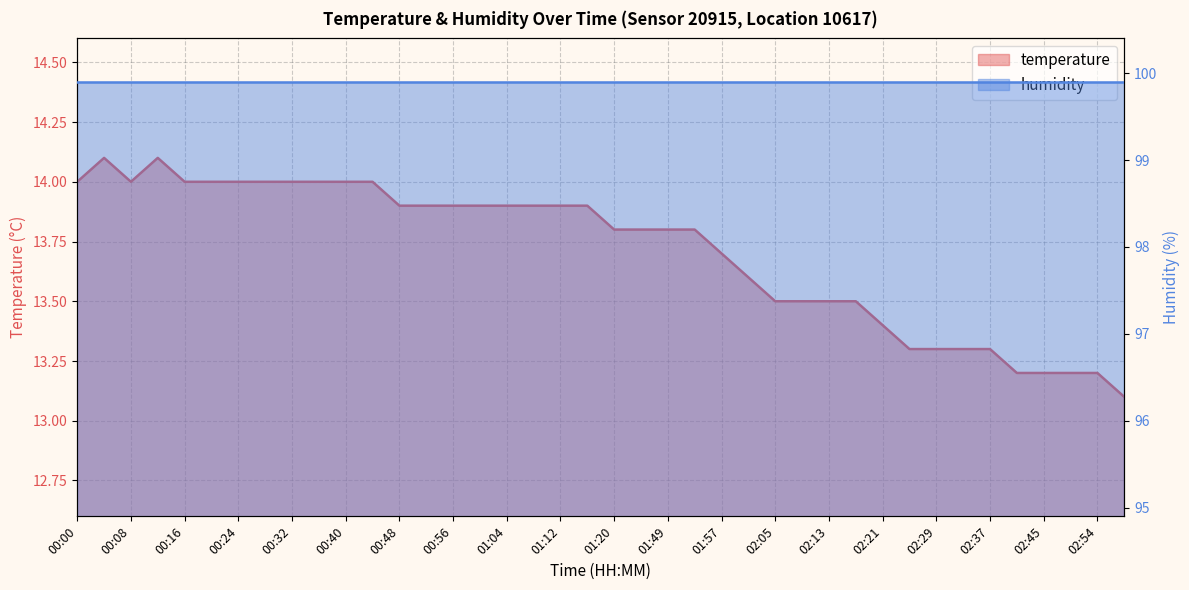

Reading left to right, transcribe all the data shown in this chart.

14.0	14.1	14.0	14.1	14.0	14.0	14.0	14.0	14.0	14.0	14.0	14.0	13.9	13.9	13.9	13.9	13.9	13.9	13.9	13.9	13.8	13.8	13.8	13.8	13.7	13.6	13.5	13.5	13.5	13.5	13.4	13.3	13.3	13.3	13.3	13.2	13.2	13.2	13.2	13.1